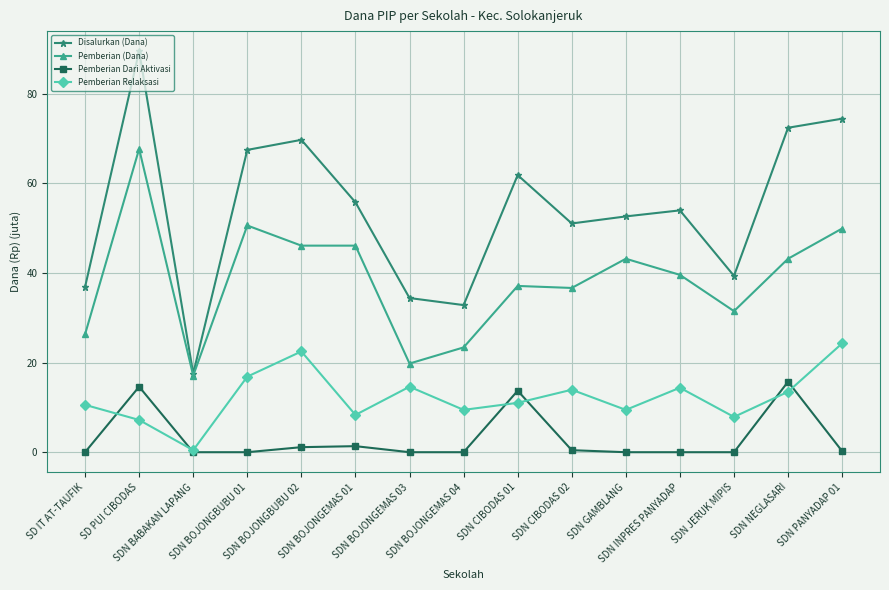

Which series has the widest spread of values?

Disalurkan (Dana)